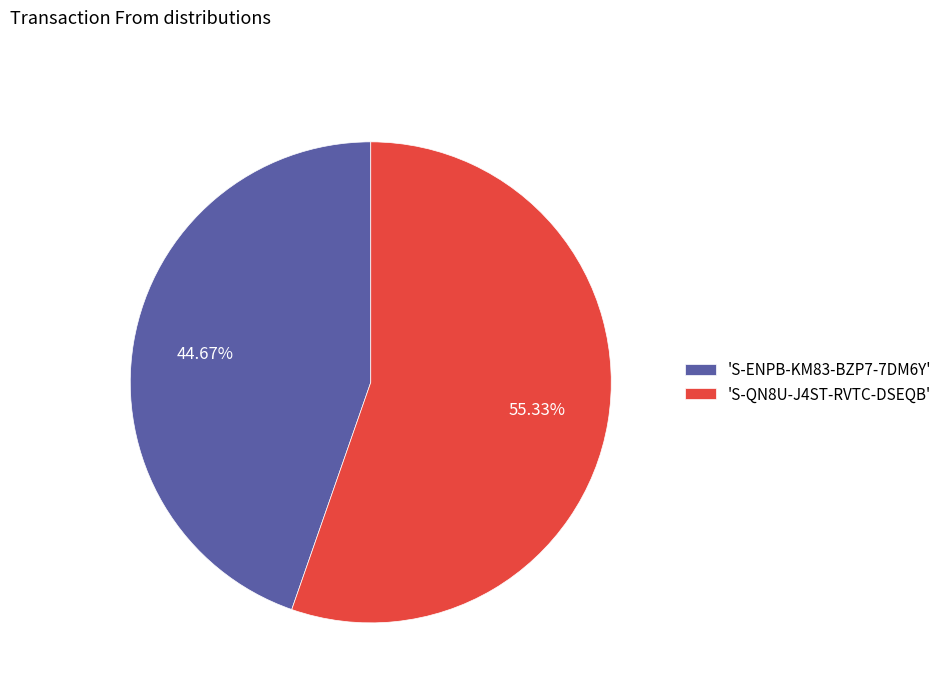

Combined, do 'S-QN8U-J4ST-RVTC-DSEQB' and 'S-ENPB-KM83-BZP7-7DM6Y' account for over 50%?

Yes